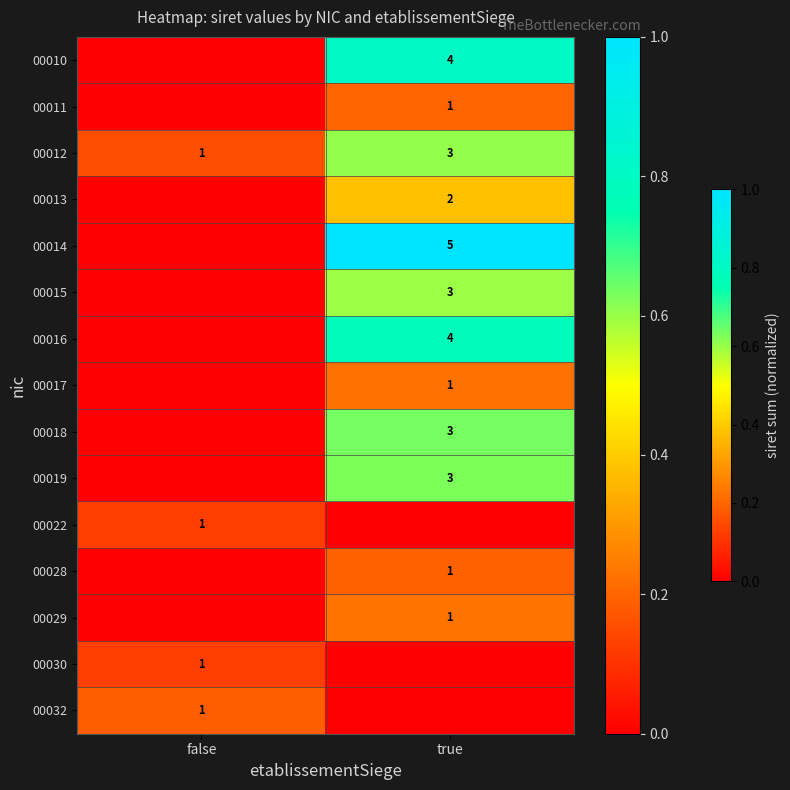

True or false: 00032 has a value of 2 at false.

False